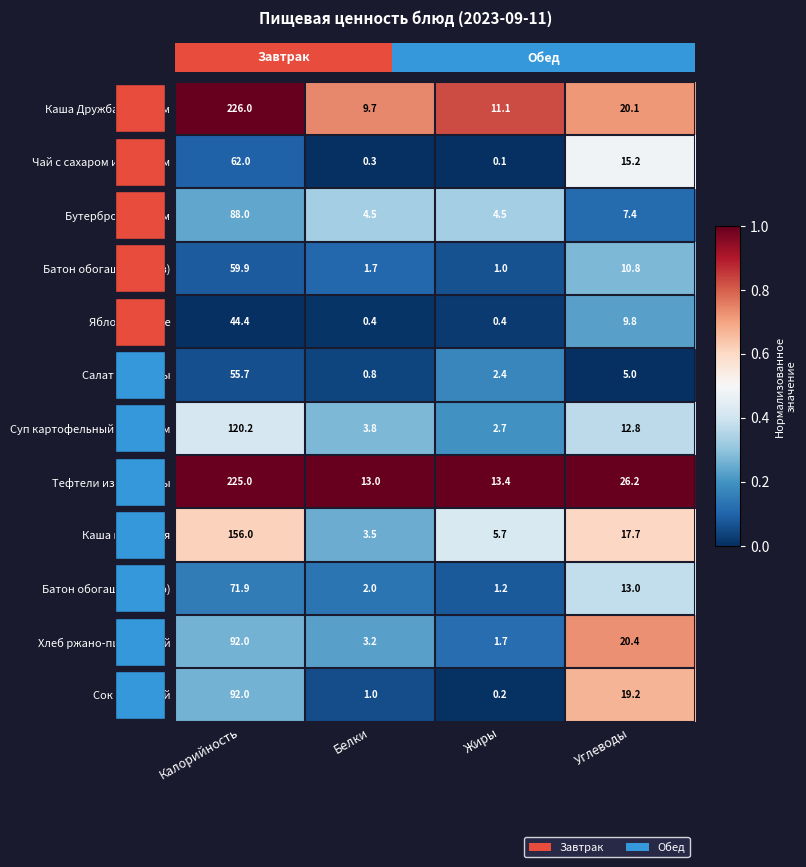

Reading right to left, extract all data points from this chart.

Каша Дружба с маслом: Углеводы=20.1	Жиры=11.1	Белки=9.7	Калорийность=226.0
Чай с сахаром и лимоном: Углеводы=15.2	Жиры=0.1	Белки=0.3	Калорийность=62.0
Бутерброд с сыром: Углеводы=7.4	Жиры=4.5	Белки=4.5	Калорийность=88.0
Батон обогащенный (з): Углеводы=10.8	Жиры=1.0	Белки=1.7	Калорийность=59.9
Яблоко свежее: Углеводы=9.8	Жиры=0.4	Белки=0.4	Калорийность=44.4
Салат из свеклы: Углеводы=5.0	Жиры=2.4	Белки=0.8	Калорийность=55.7
Суп картофельный с горохом: Углеводы=12.8	Жиры=2.7	Белки=3.8	Калорийность=120.2
Тефтели из говядины: Углеводы=26.2	Жиры=13.4	Белки=13.0	Калорийность=225.0
Каша гречневая: Углеводы=17.7	Жиры=5.7	Белки=3.5	Калорийность=156.0
Батон обогащенный (о): Углеводы=13.0	Жиры=1.2	Белки=2.0	Калорийность=71.9
Хлеб ржано-пшеничный: Углеводы=20.4	Жиры=1.7	Белки=3.2	Калорийность=92.0
Сок яблочный: Углеводы=19.2	Жиры=0.2	Белки=1.0	Калорийность=92.0